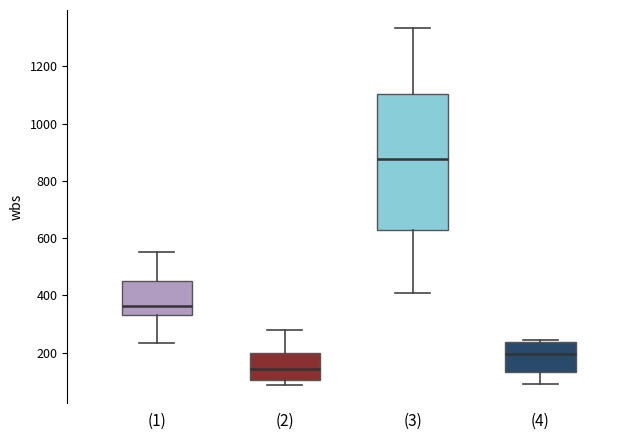

Reading left to right, read every box against the y-axis: the position of its median line, the range the box covers, and the ends of its whiskers. The values are not printed on the chart, so give them approximately, as read against the axis.

(1): median 360, box 340 to 440, whiskers 240 to 560
(2): median 140, box 100 to 200, whiskers 80 to 280
(3): median 880, box 620 to 1100, whiskers 400 to 1340
(4): median 200, box 140 to 240, whiskers 80 to 240 (just above the box's upper edge)